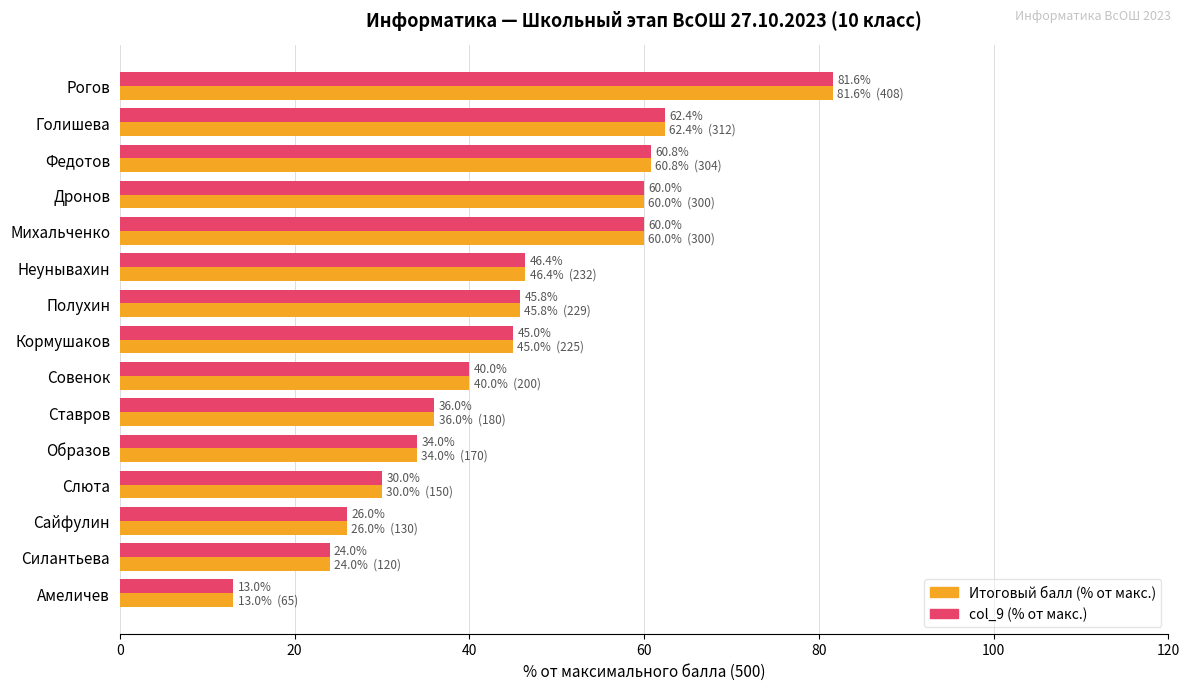

What is the sum of the Итоговый балл (% от макс.) values at Рогов and Дронов?

141.6